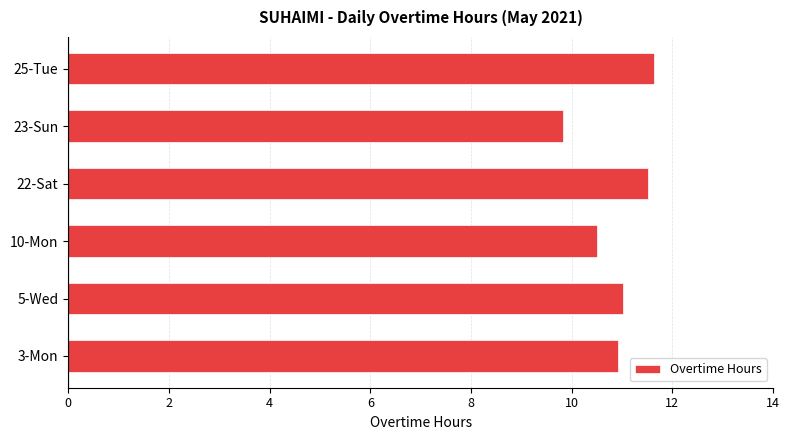

Approximately how many times larger is the value at 5-Wed compared to 25-Tue?

0.9